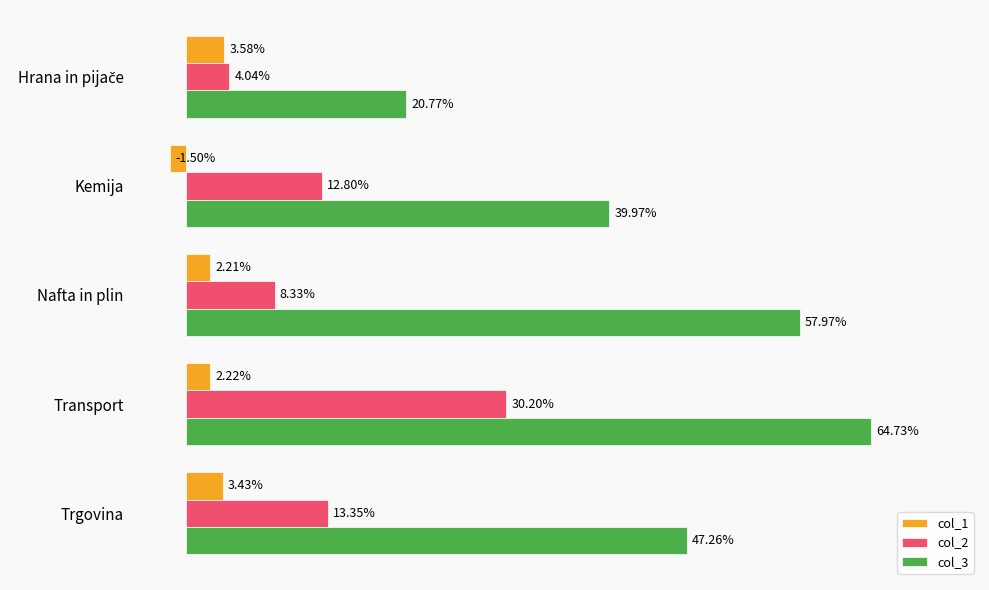

What position from the left is Transport?

4